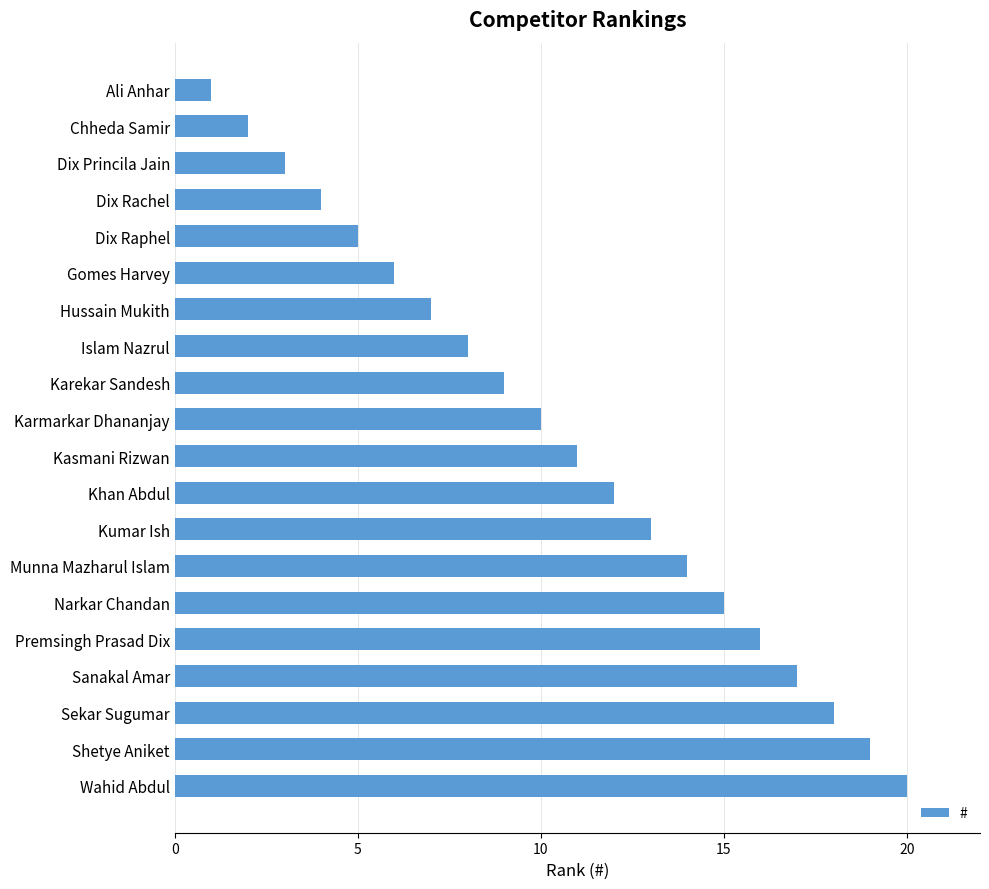

Approximately how many times larger is the value at Premsingh Prasad Dix compared to Sekar Sugumar?

0.9